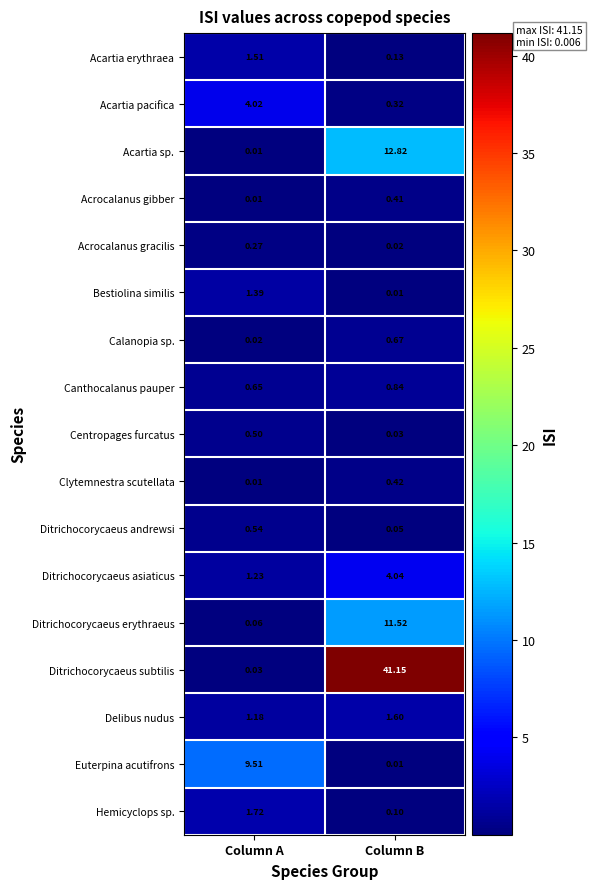

Where is Bestiolina similis nearest to the value 0?

Column B